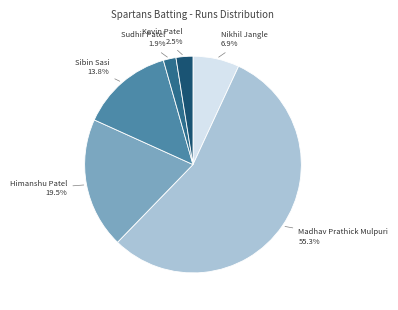

Rank the categories by value from lowest to highest.

Sudhir Patel, Kevin Patel, Nikhil Jangle, Sibin Sasi, Himanshu Patel, Madhav Prathick Mulpuri